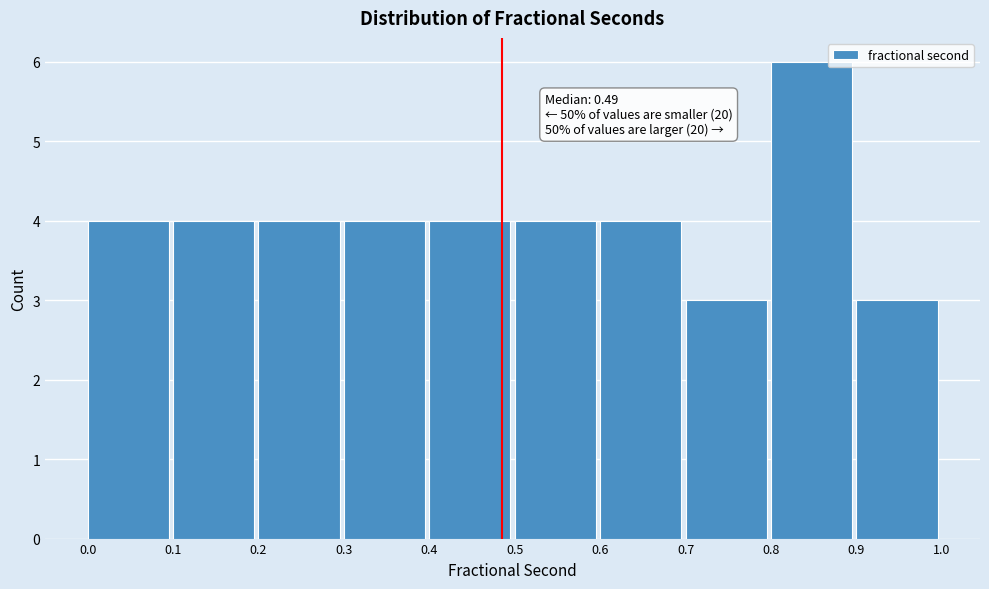

Over which range of the x-axis is the bar tallest?

0.8 to 0.9